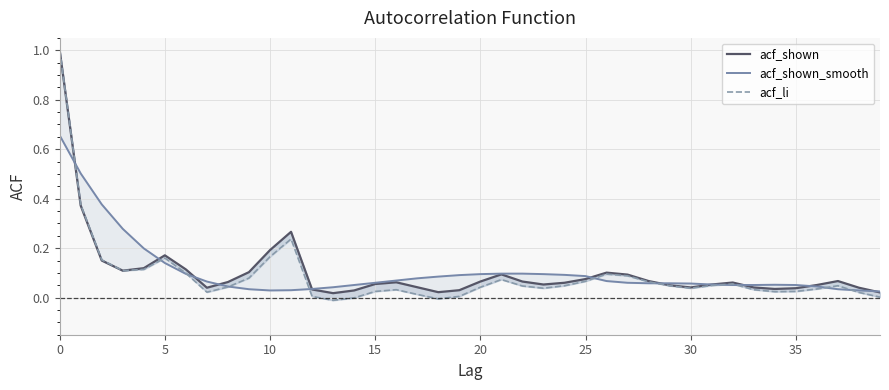

What is the value of the acf_li point at the 27th from the left?

0.1